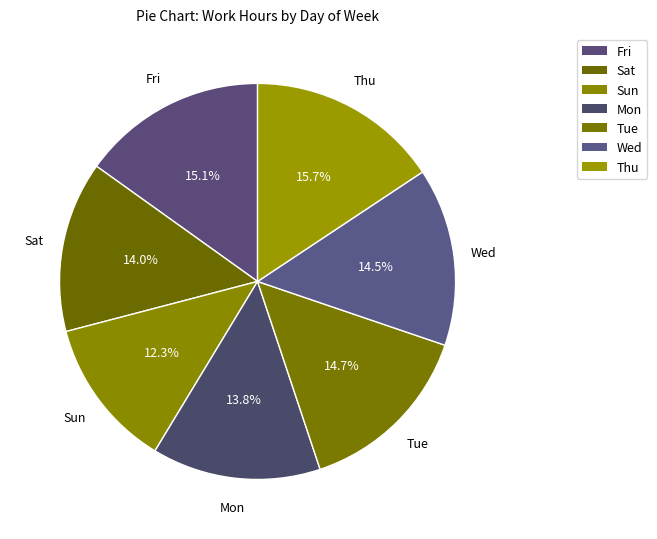

What is the ratio of the value at Wed to the value at Sat?

1.0